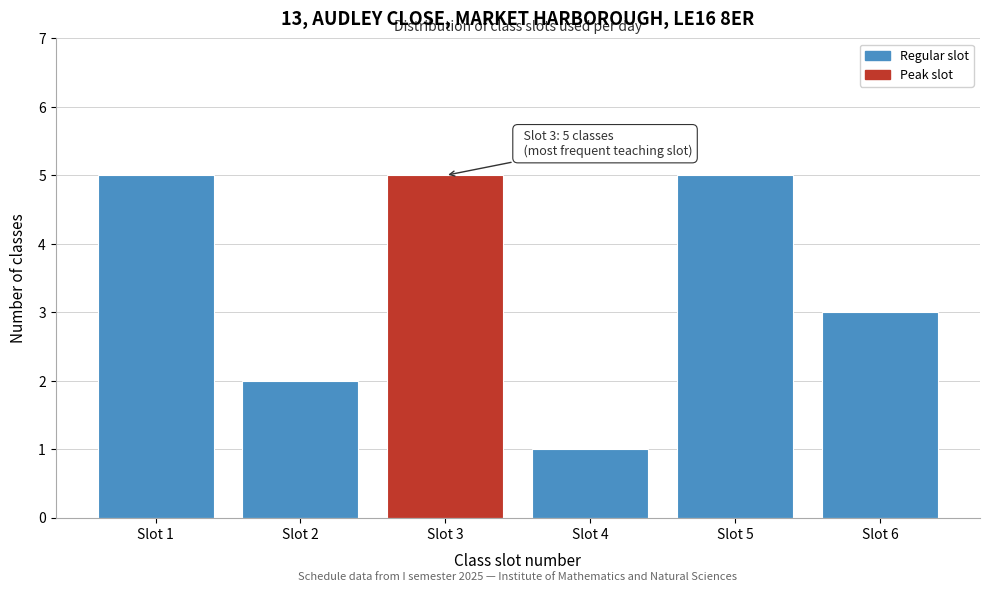

Reading left to right, transcribe all the data shown in this chart.

Slot 1=5	Slot 2=2	Slot 3=5	Slot 4=1	Slot 5=5	Slot 6=3